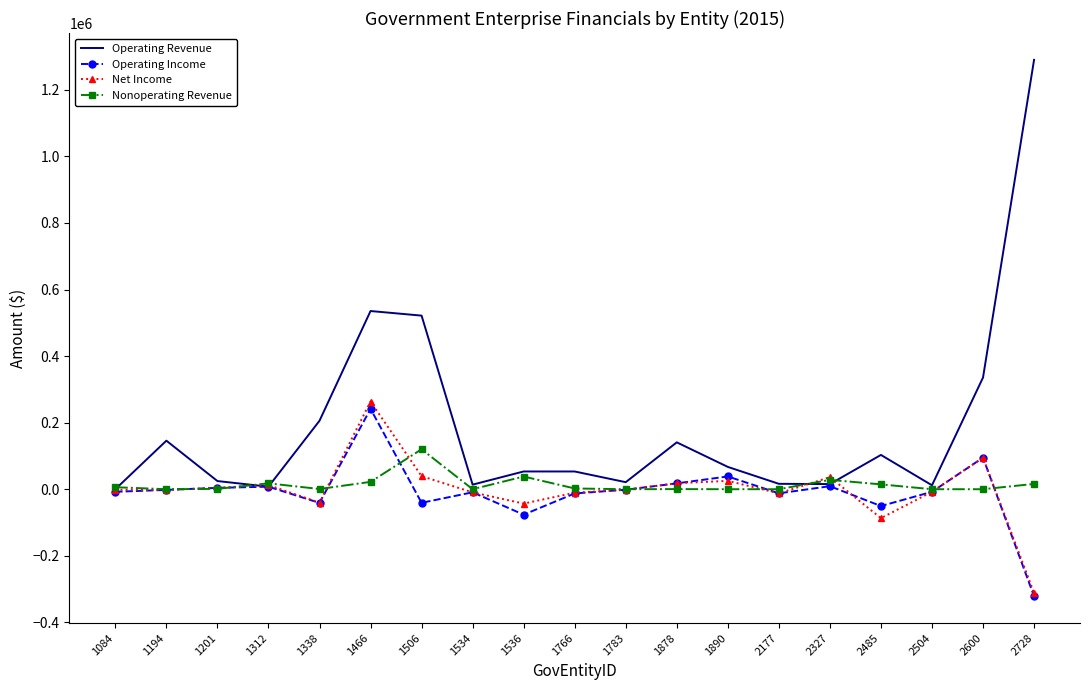

Which series has the largest total across all categories?

Operating Revenue